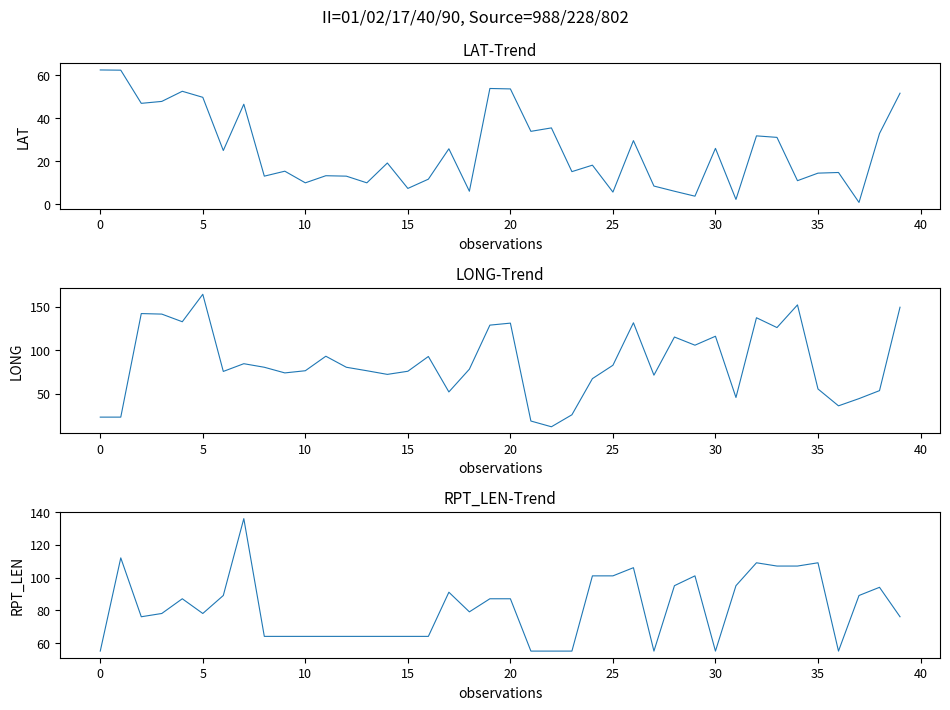

How many categories are shown in the chart?

40